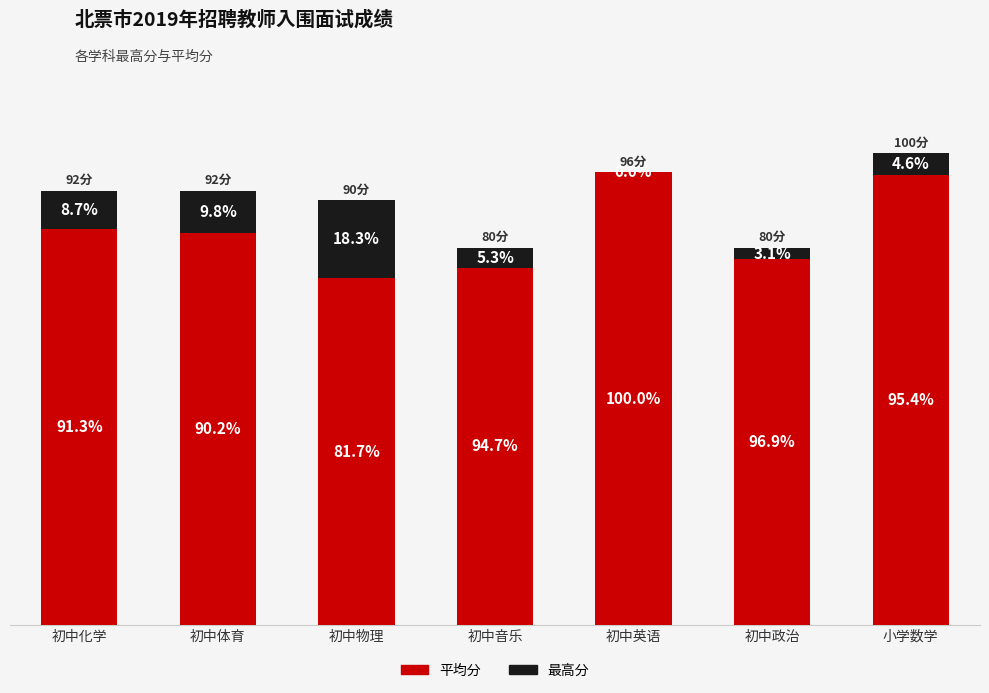

What are all the series names shown in the legend?

平均分, 最高分